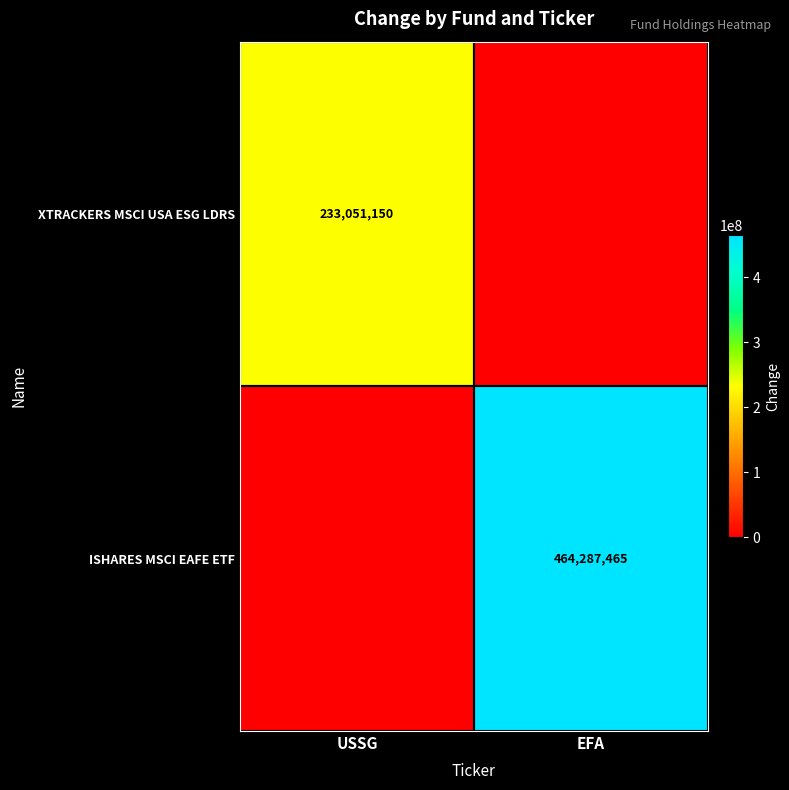

The value of ISHARES MSCI EAFE ETF at EFA is 464287465. True or false?

True